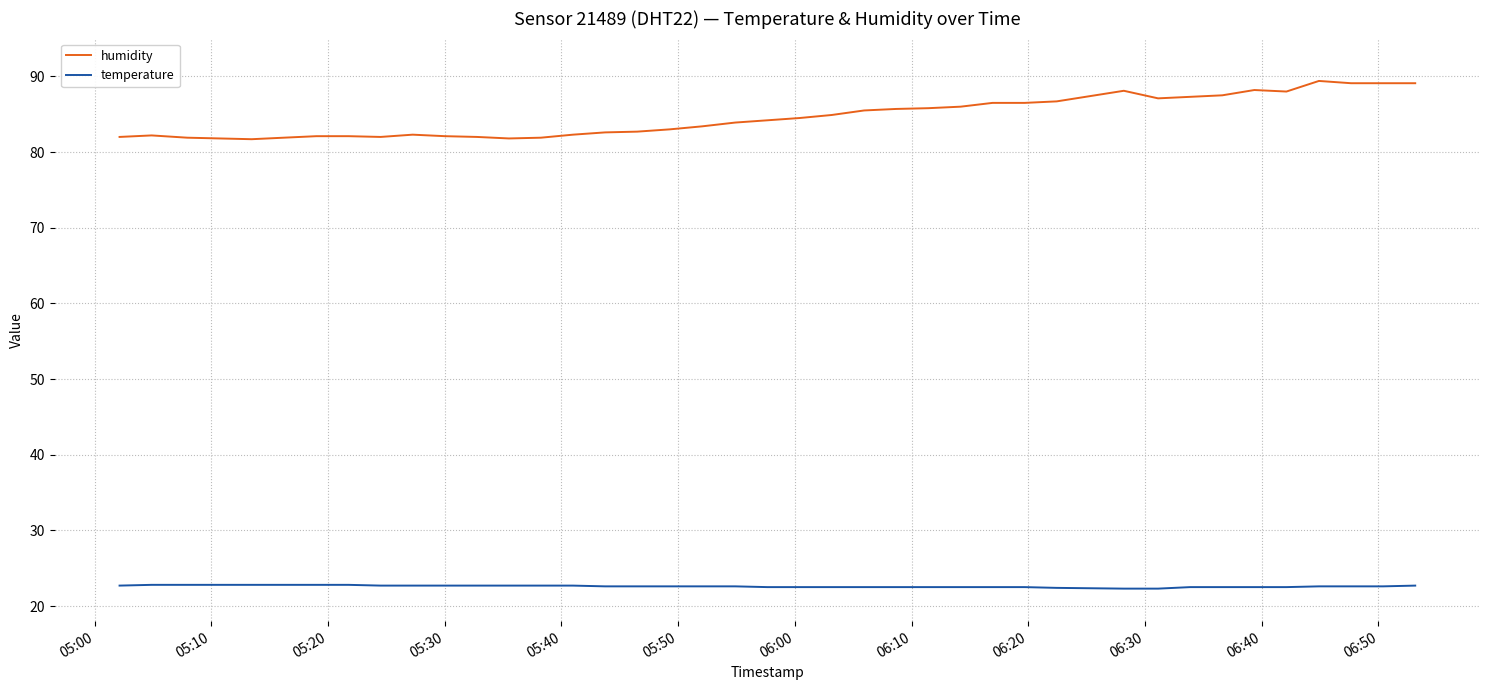

What is the greatest value displayed?

89.4